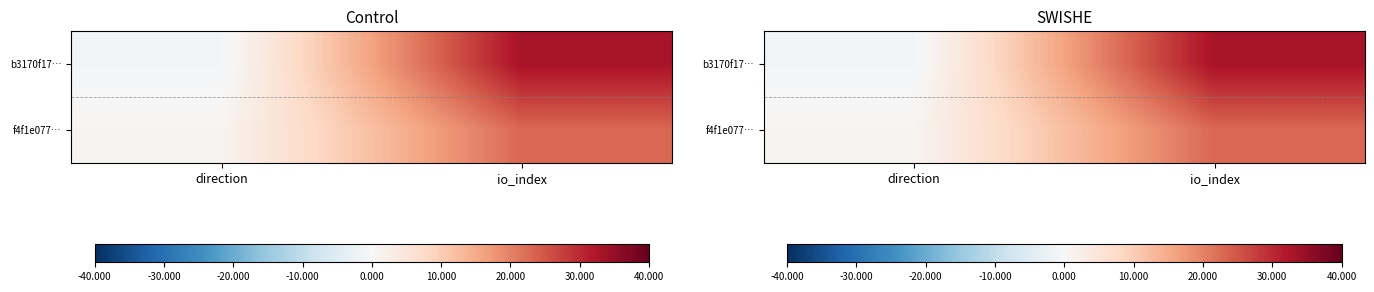

Rank the series by their average value, from highest to lowest.

b3170f17…, f4f1e077…